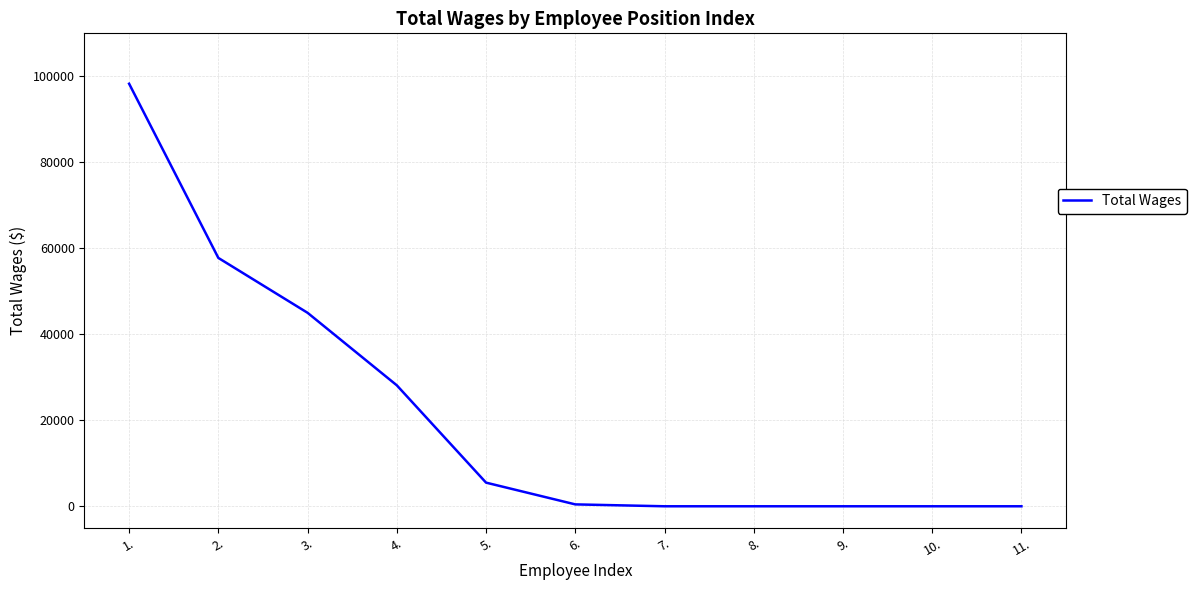

Is it true that the value at 10. is 50857?

False